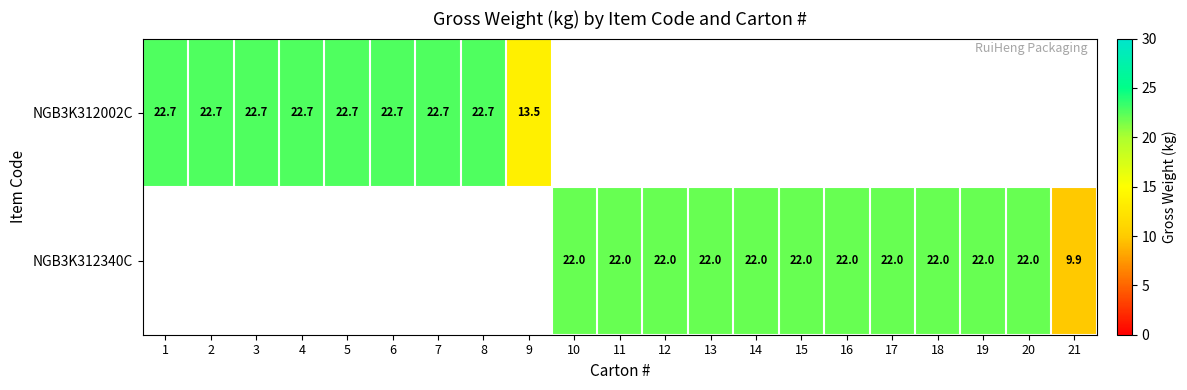

What is the sum of the NGB3K312340C values at 11 and 21?

31.9